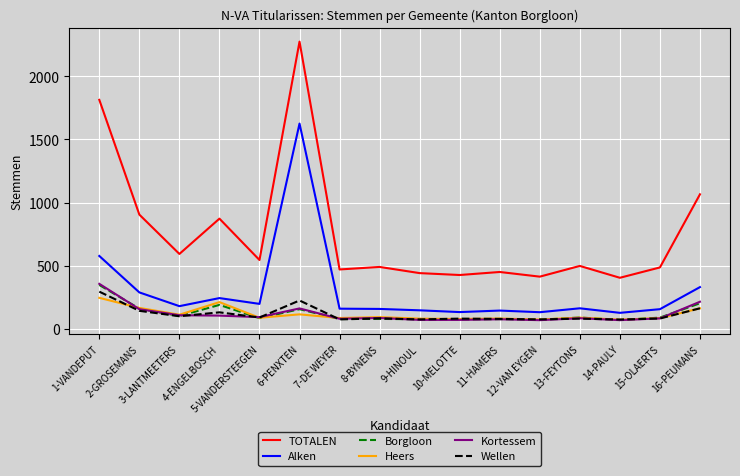

The Heers series shows 76 at 10-MELOTTE. True or false?

True